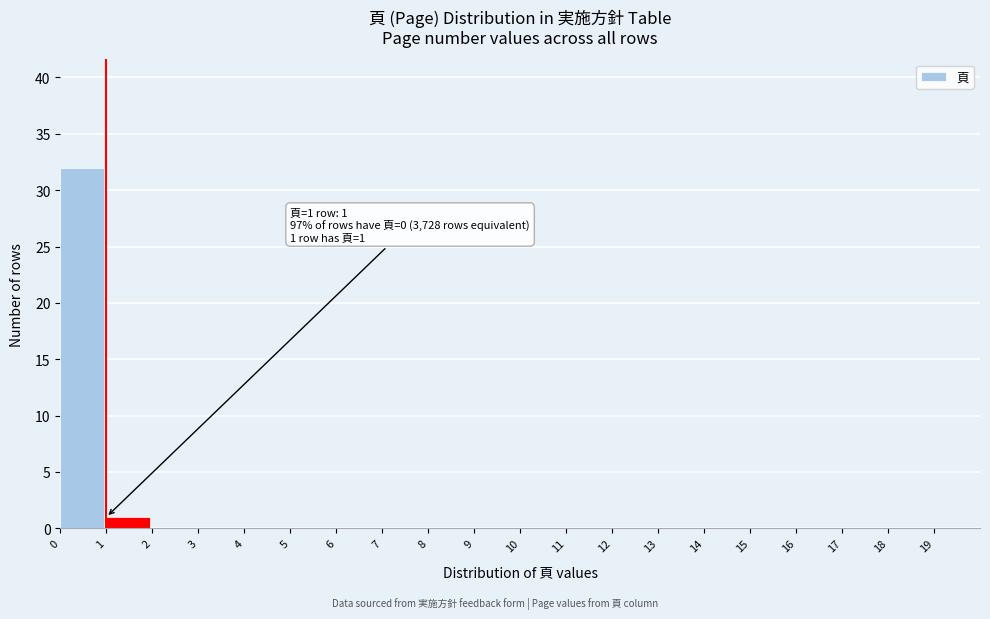

Over which range of the x-axis is the bar tallest?

0 to 1